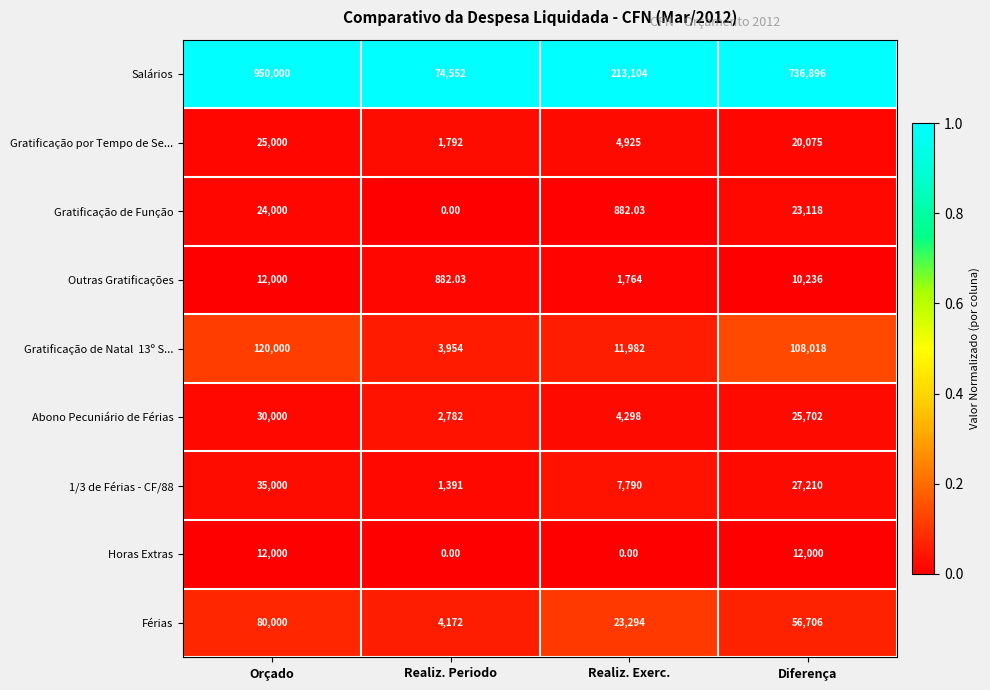

At which label does Salários first exceed 736896?

Orçado